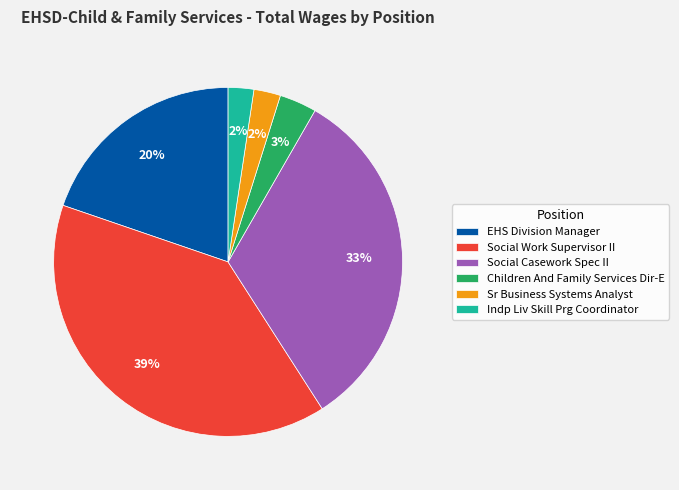

Is there any slice that represents more than half of the pie?

No